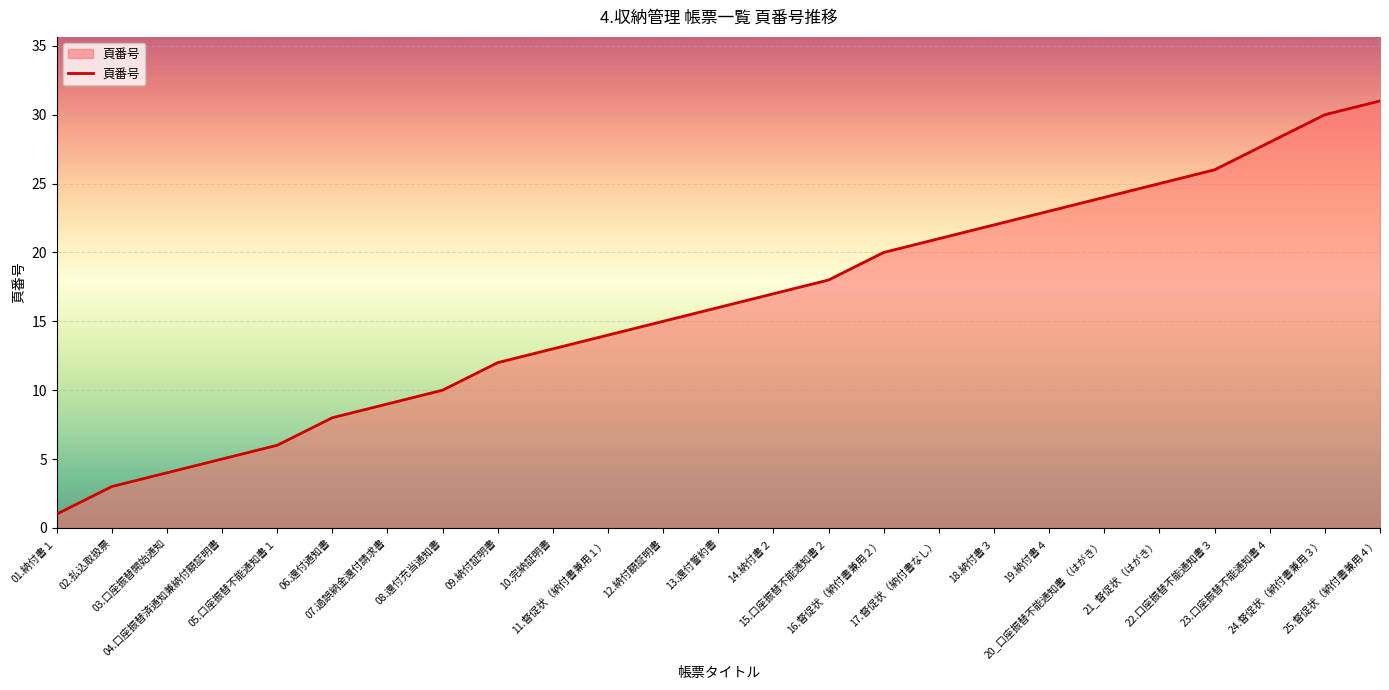

At which category does the chart reach its peak across all series?

25.督促状（納付書兼用４）